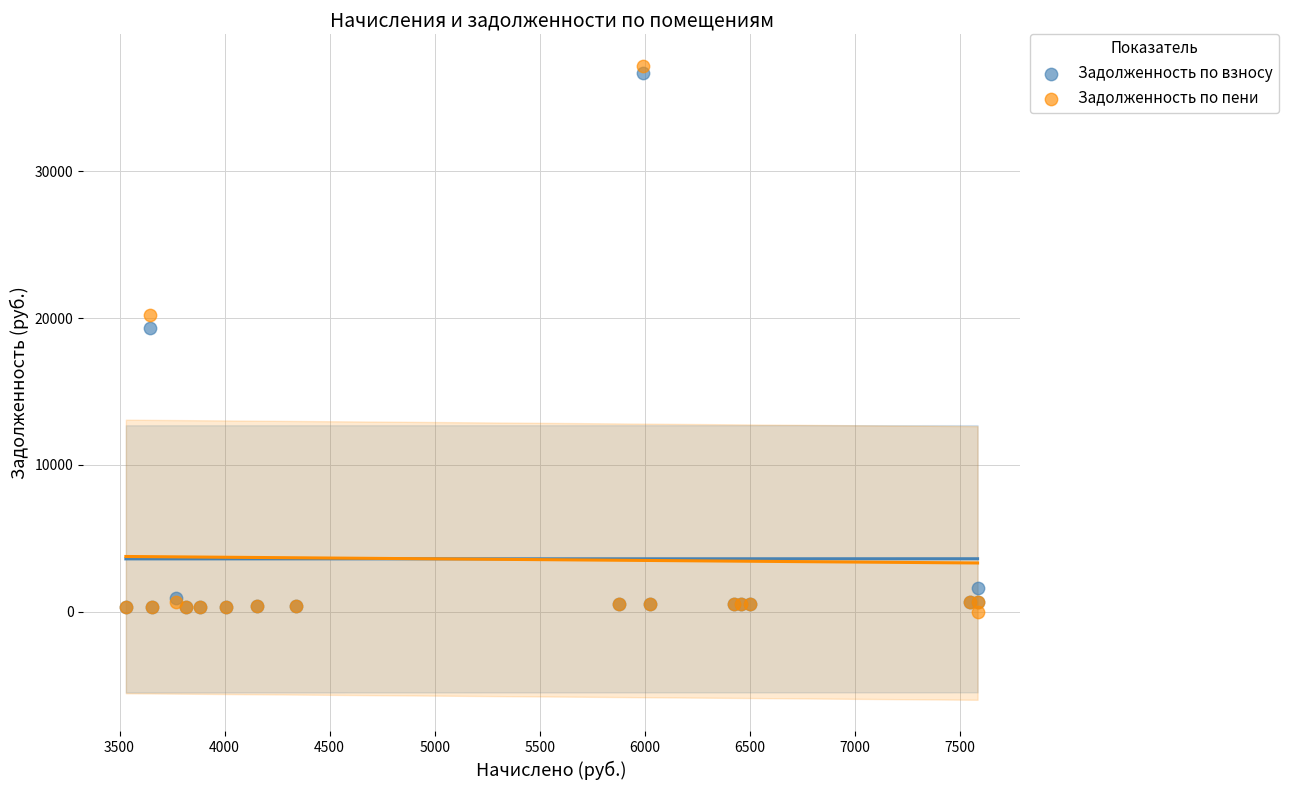

In the Задолженность по пени series, what Y value is closest to 18584?

20201.4